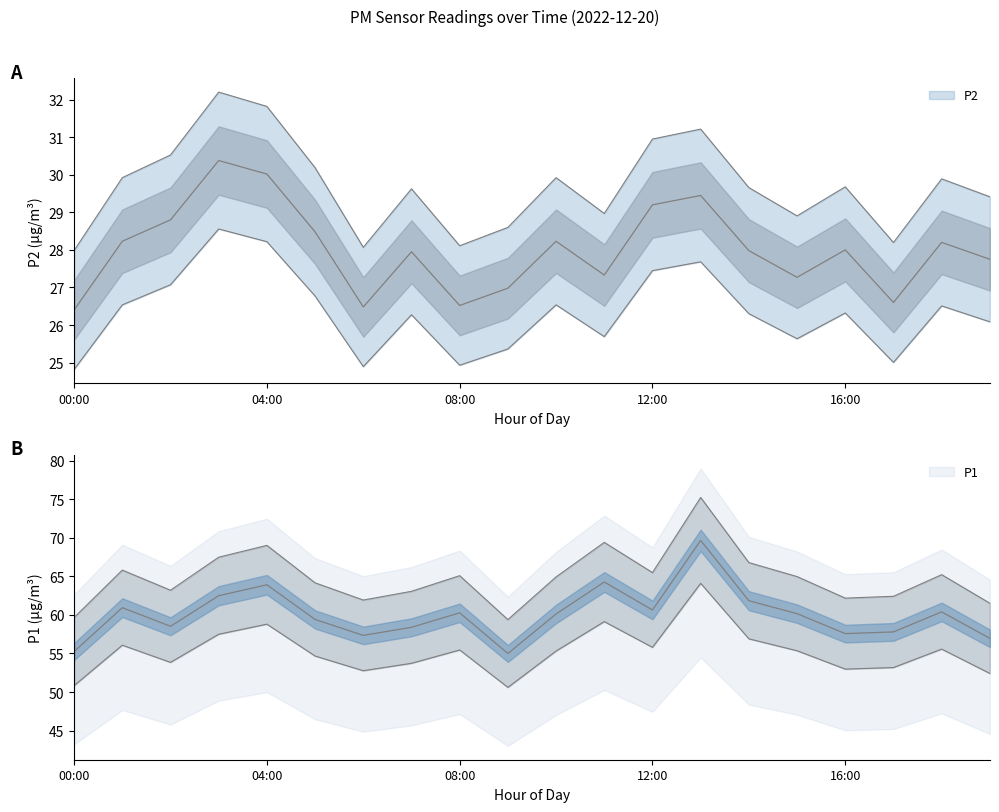

Does the chart display data point markers on the line(s)?

No